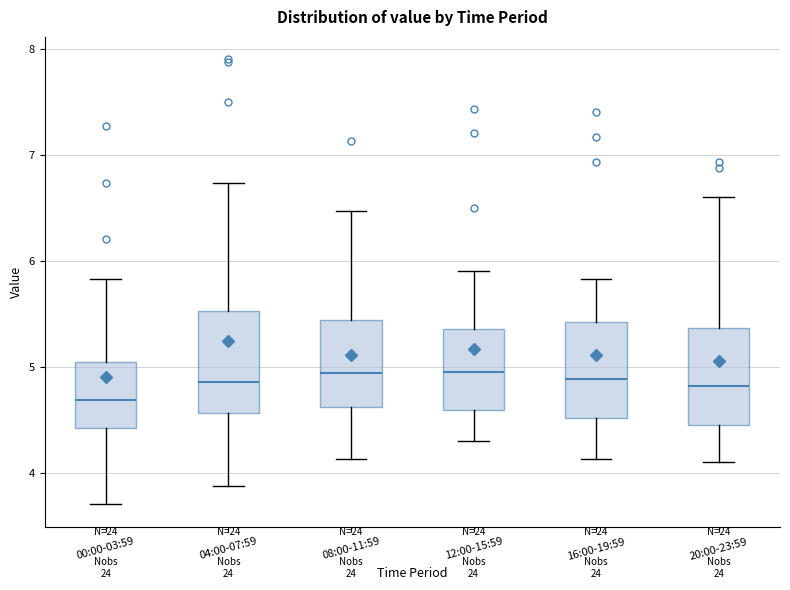

Reading left to right, read every box against the y-axis: the position of its median line, the range the box covers, and the ends of its whiskers. The values are not printed on the chart, so give them approximately, as read against the axis.

00:00-03:59: median 4.7, box 4.4 to 5.0, whiskers 3.7 to 5.8
04:00-07:59: median 4.9, box 4.6 to 5.5, whiskers 3.9 to 6.7
08:00-11:59: median 4.9, box 4.6 to 5.4, whiskers 4.1 to 6.5
12:00-15:59: median 5.0, box 4.6 to 5.4, whiskers 4.3 to 5.9
16:00-19:59: median 4.9, box 4.5 to 5.4, whiskers 4.1 to 5.8
20:00-23:59: median 4.8, box 4.5 to 5.4, whiskers 4.1 to 6.6